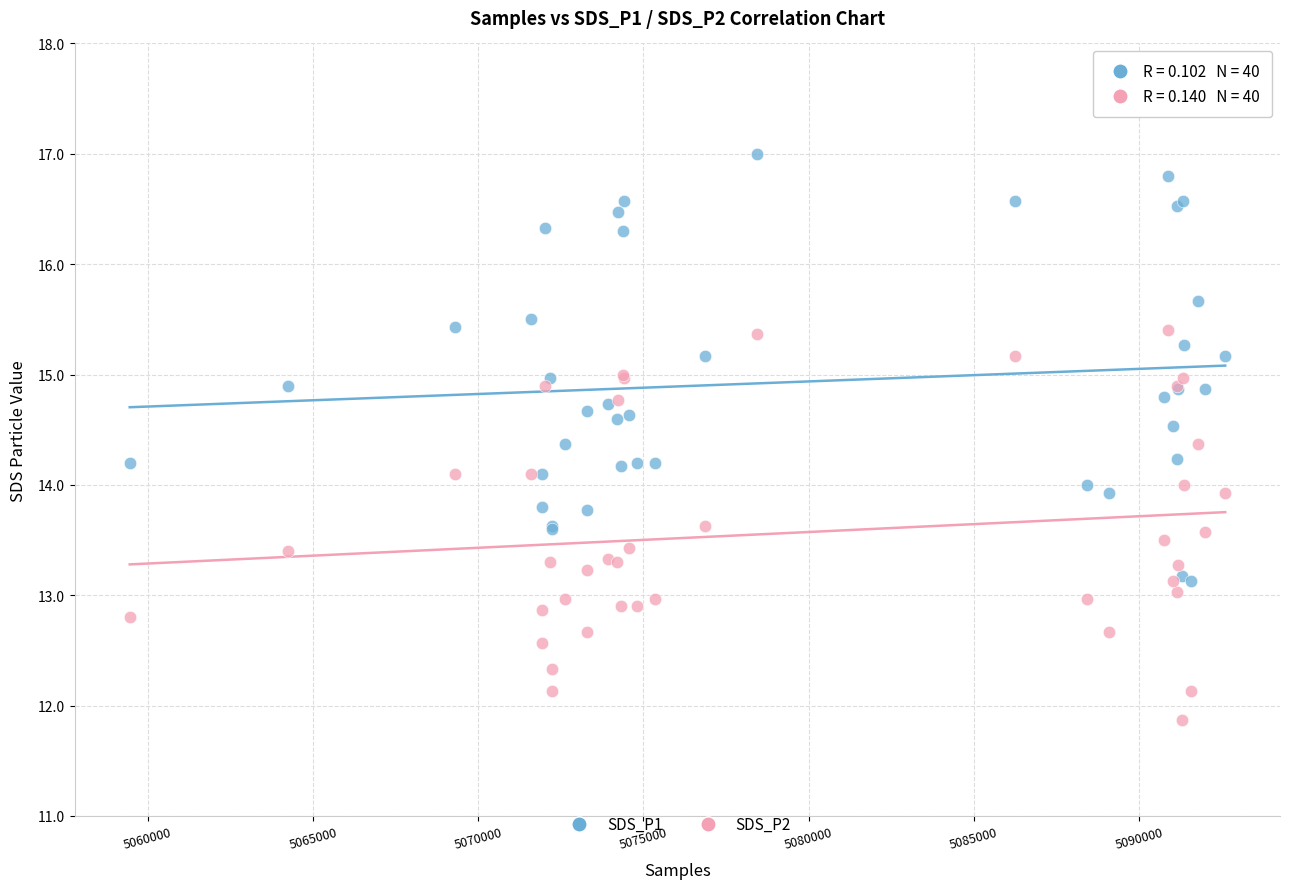

Which series contains the lowest Y value?

SDS_P2